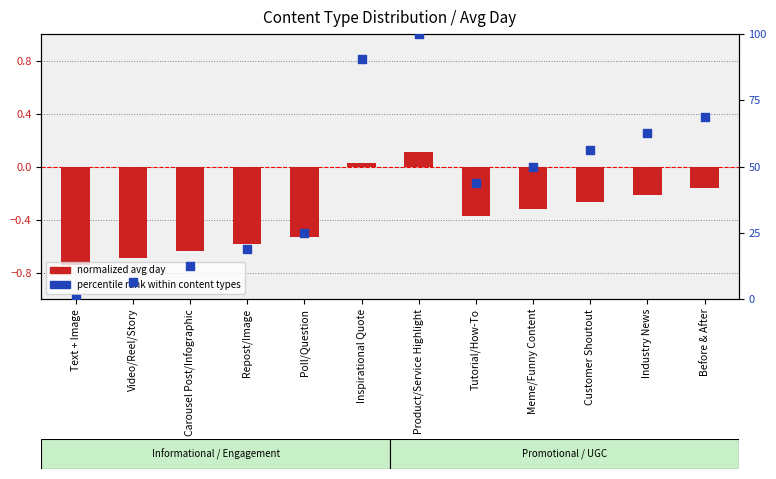

What are all the series names shown in the legend?

normalized avg day, percentile rank within content types